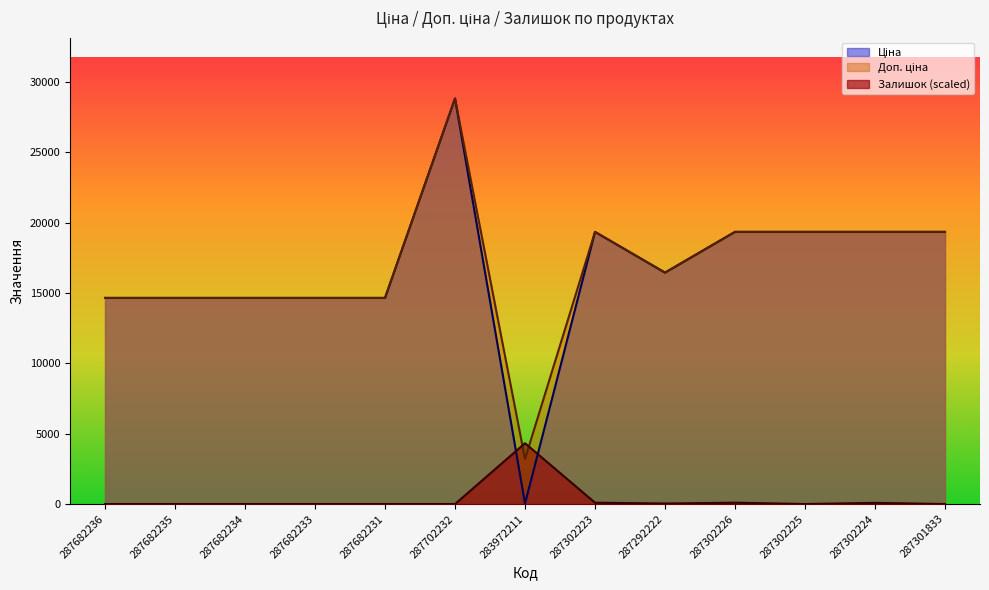

What is the label of the 8th point from the left?

287302223